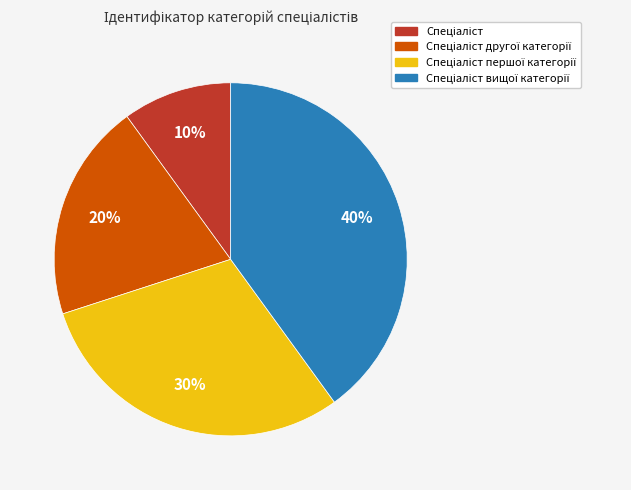

Is there any slice that represents more than half of the pie?

No